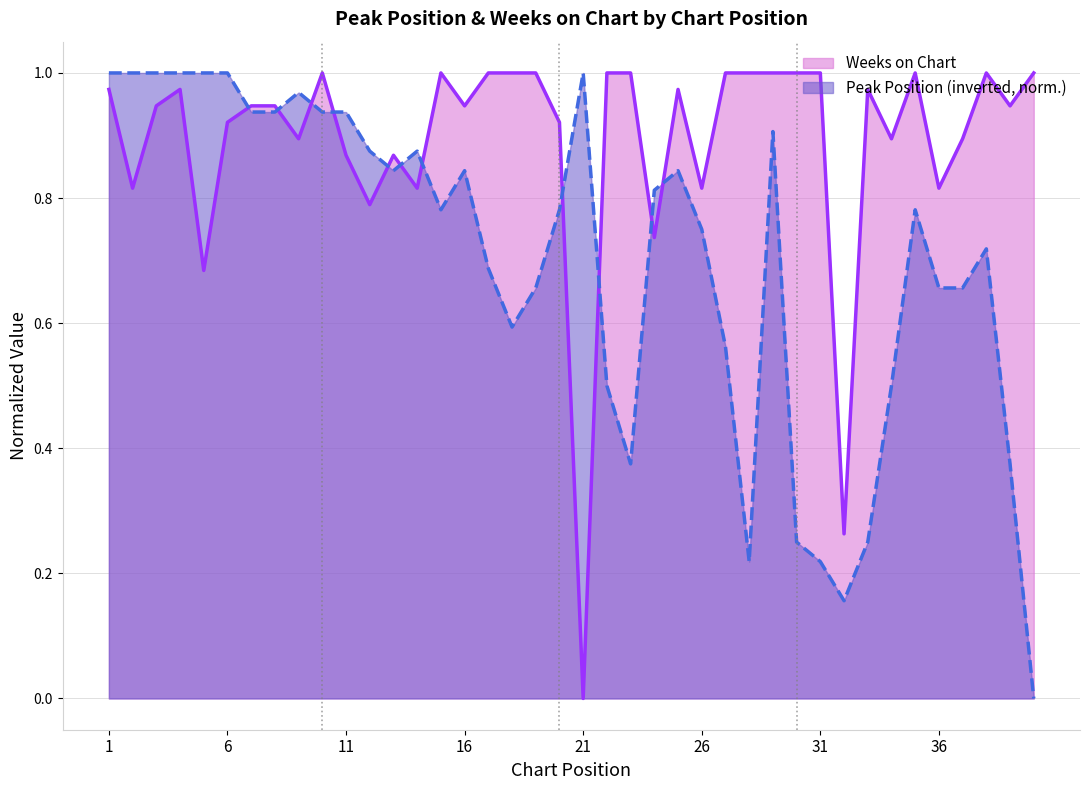

How many series are shown in this chart?

2